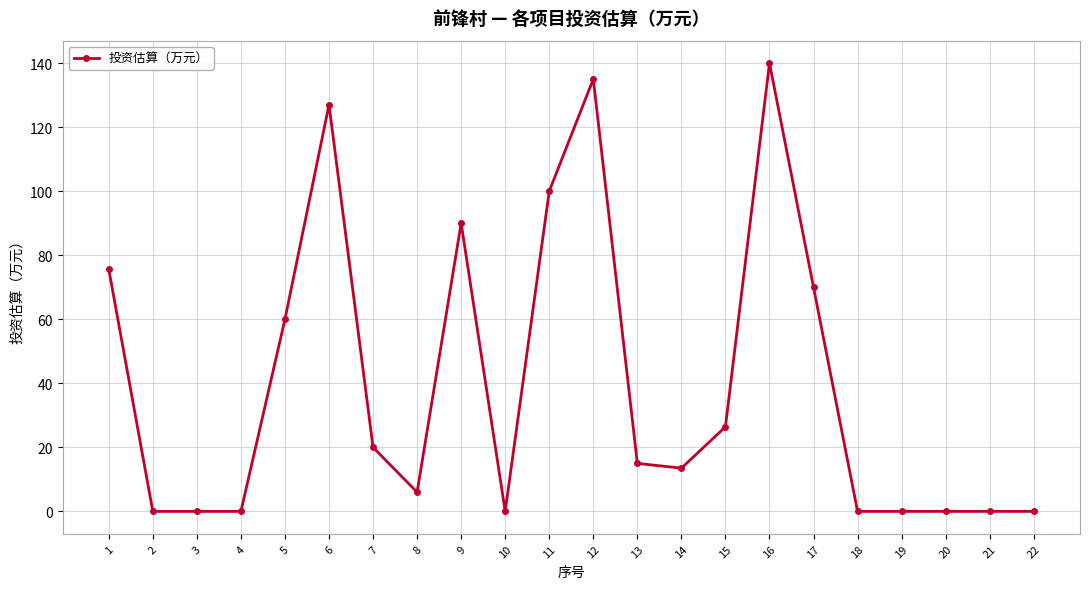

Reading left to right, extract all data points from this chart.

75.6	0.0	0.0	0.0	60.0	127.0	20.0	6.0	90.0	0.0	100.0	135.0	15.0	13.5	26.4	140.0	70.0	0.0	0.0	0.0	0.0	0.0